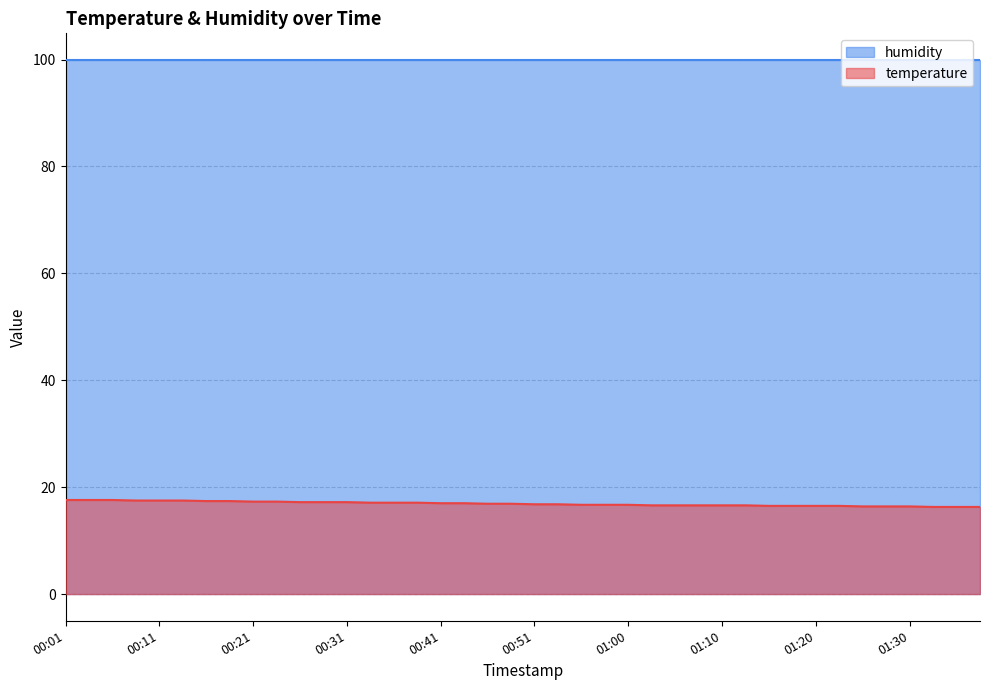

What is the sum of the values at 01:03 and 00:26?

33.8